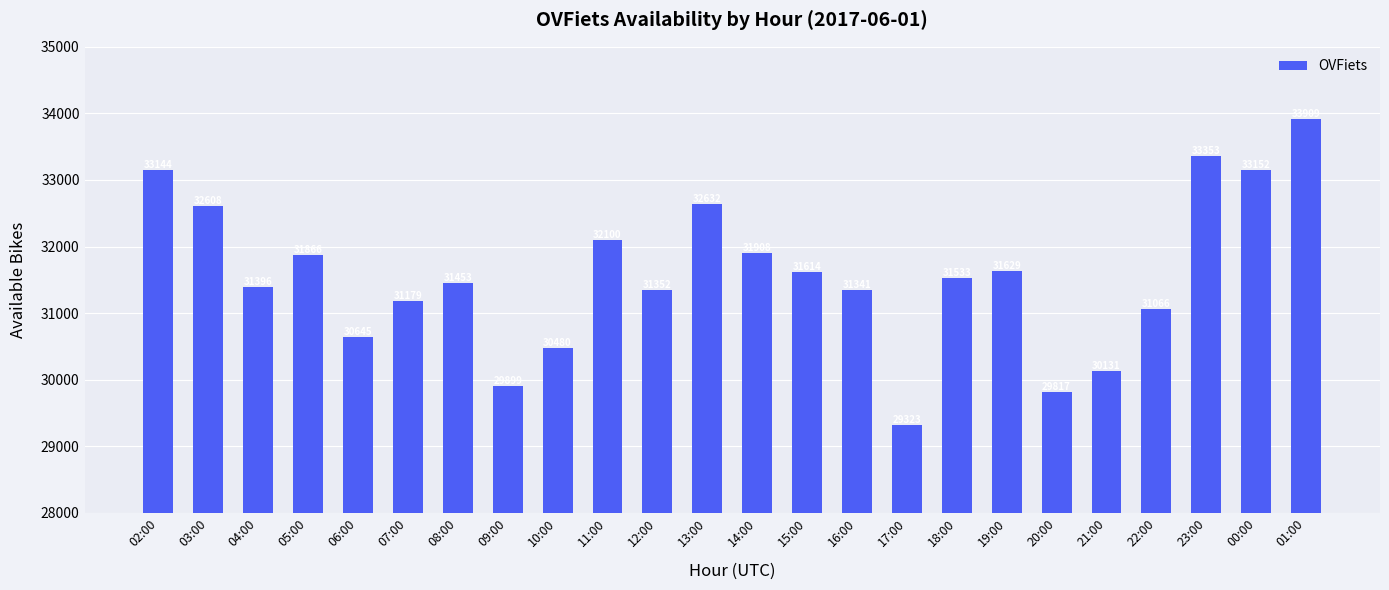

Reading left to right, extract all data points from this chart.

02:00=33144	03:00=32608	04:00=31396	05:00=31866	06:00=30645	07:00=31179	08:00=31453	09:00=29899	10:00=30480	11:00=32100	12:00=31352	13:00=32632	14:00=31908	15:00=31614	16:00=31341	17:00=29323	18:00=31533	19:00=31629	20:00=29817	21:00=30131	22:00=31066	23:00=33353	00:00=33152	01:00=33909